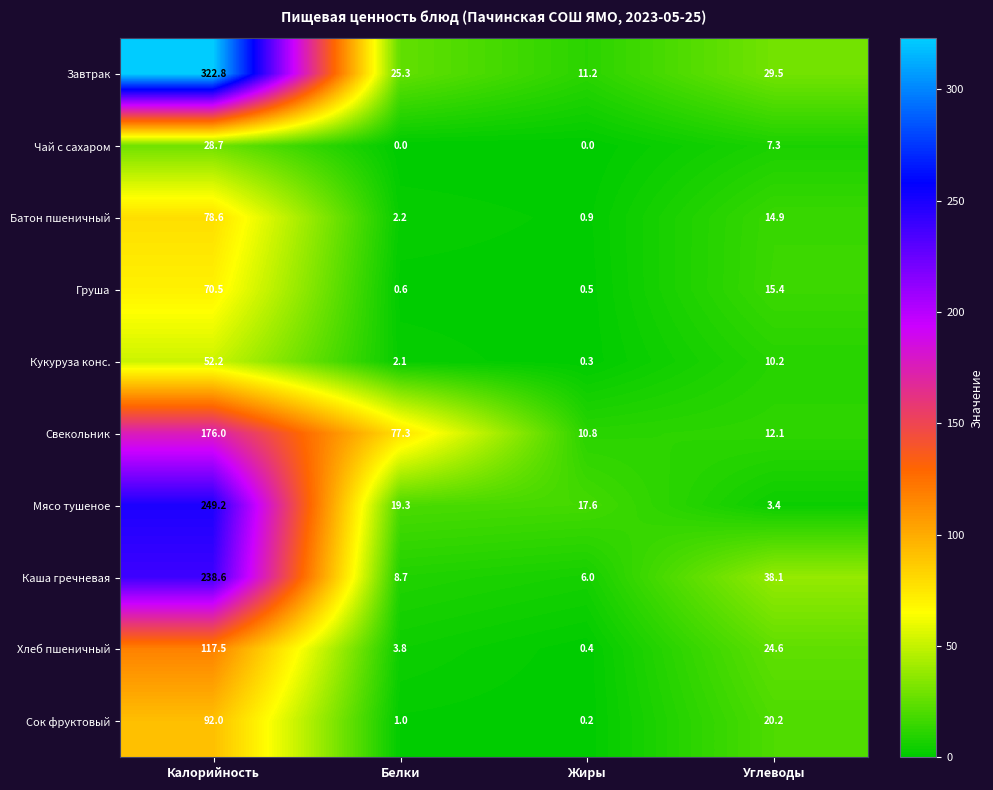

What is the difference between the second highest and second lowest values in the Кукуруза конс. series?

8.1